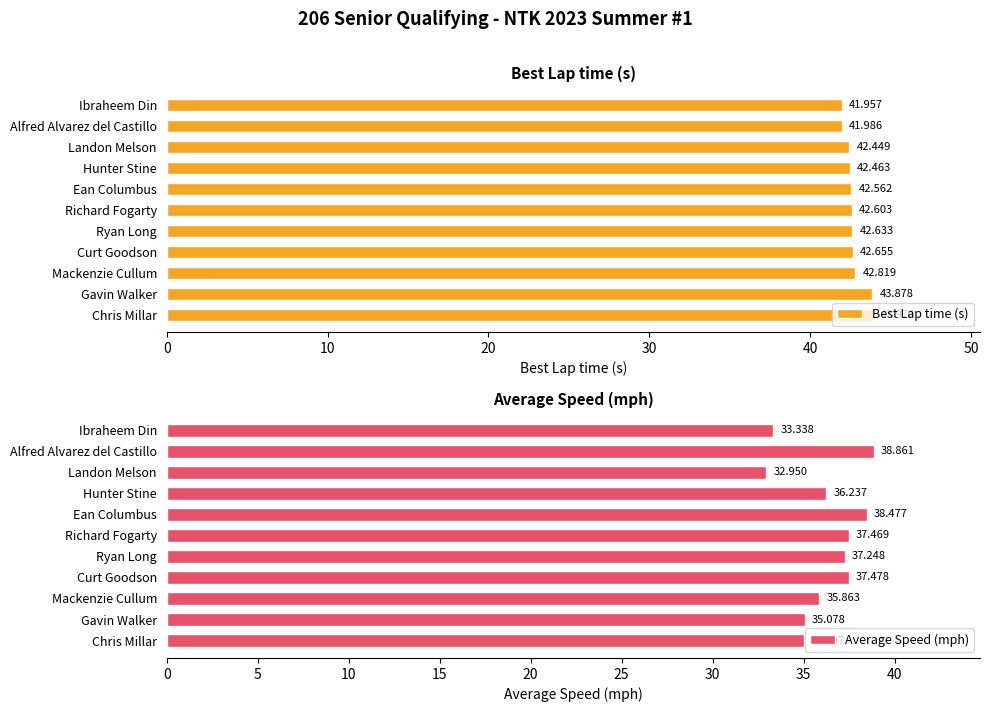

At which label does Best Lap time (s) reach its minimum?

Ibraheem Din